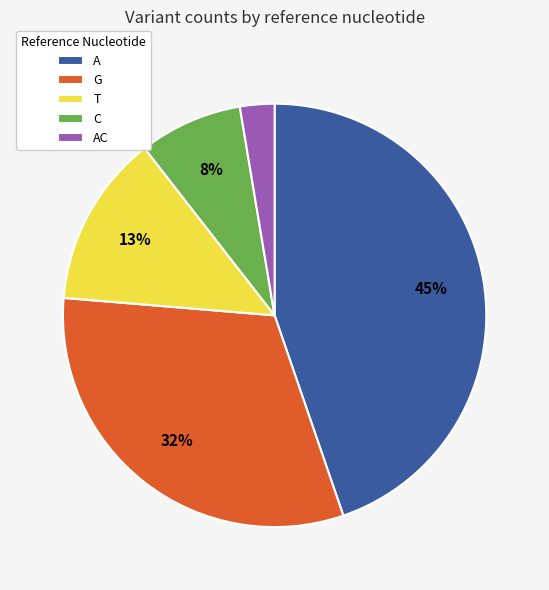

Is T the majority of the pie?

No